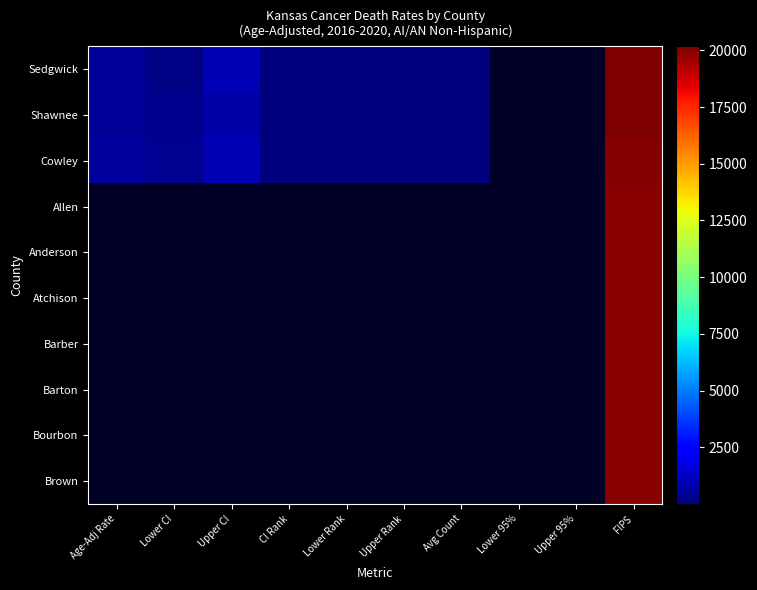

Is the value of Sedgwick at Lower 95% greater than the value of Atchison at Lower 95%?

No